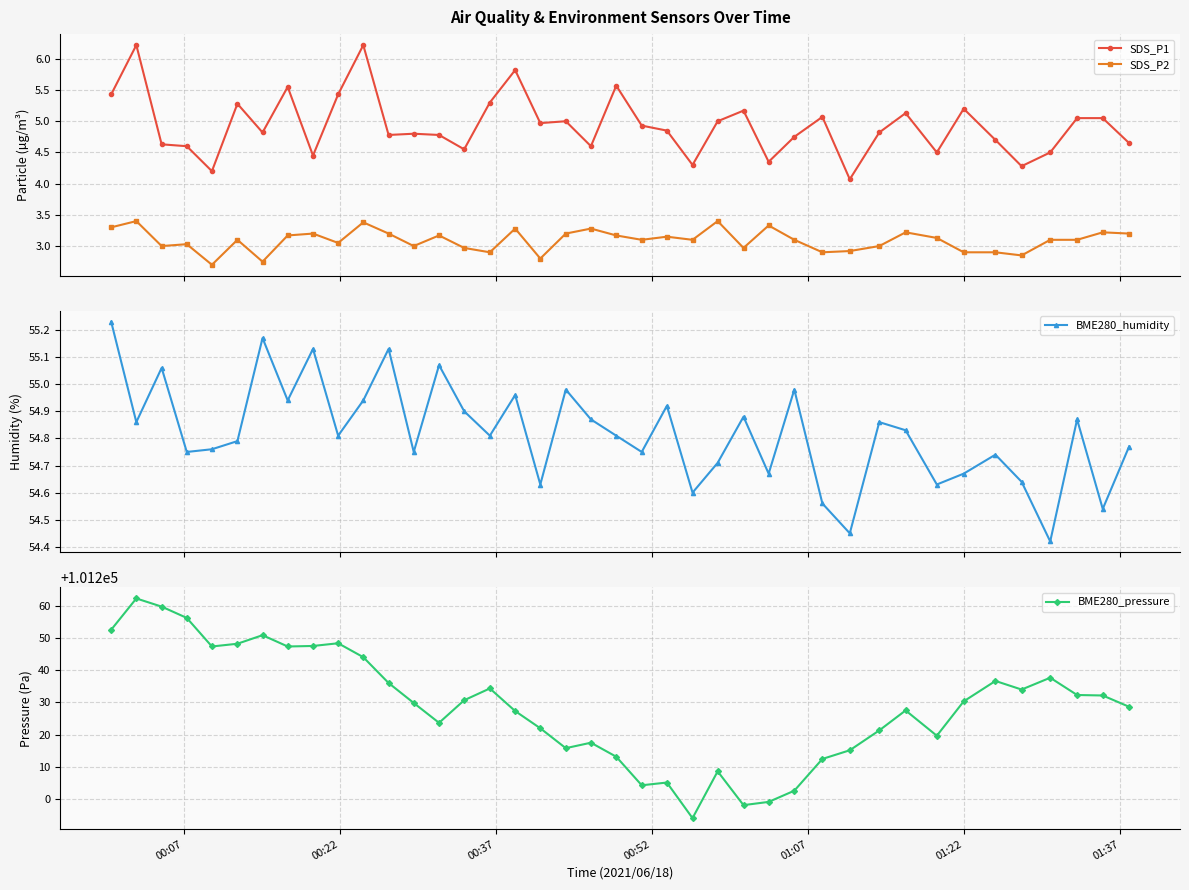

True or false: BME280_pressure and SDS_P1 cross at least once.

False